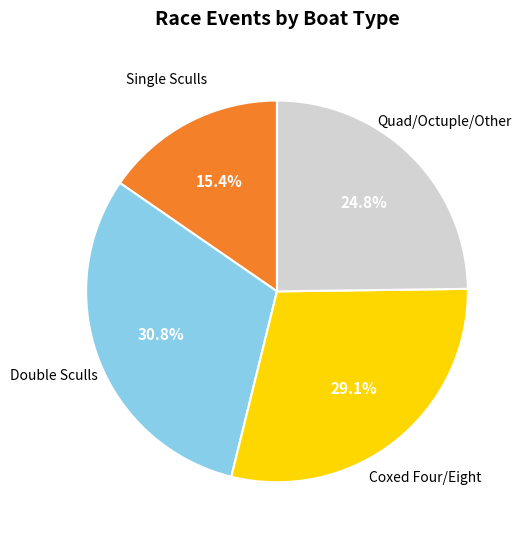

Is there a majority slice in this chart?

No